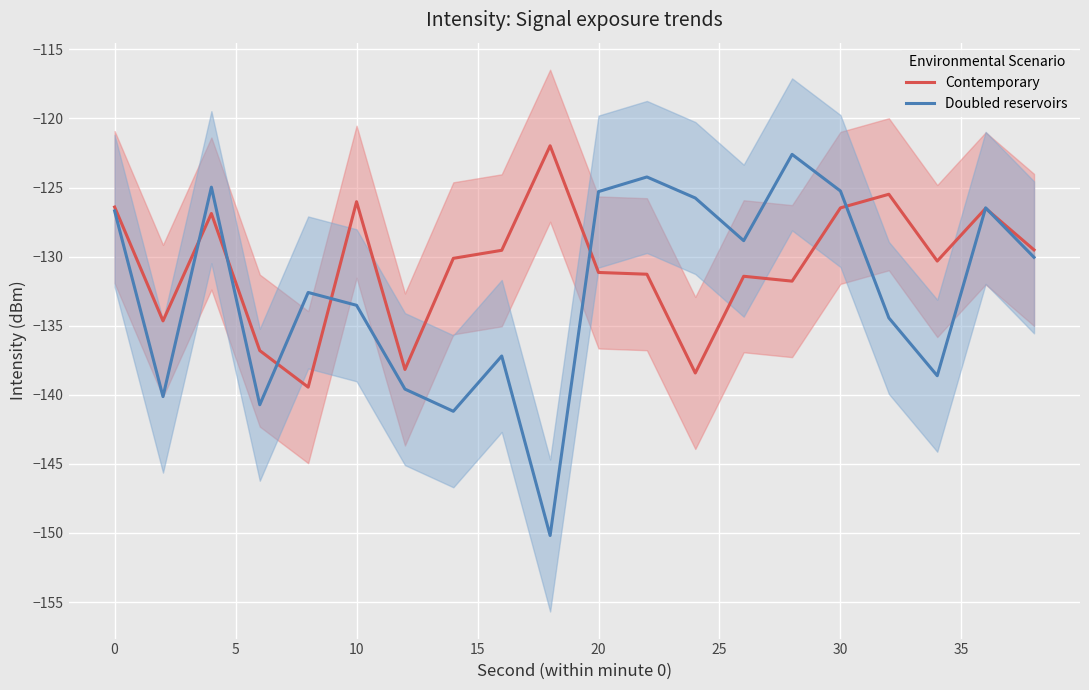

What is the maximum value for Doubled reservoirs?

-122.6